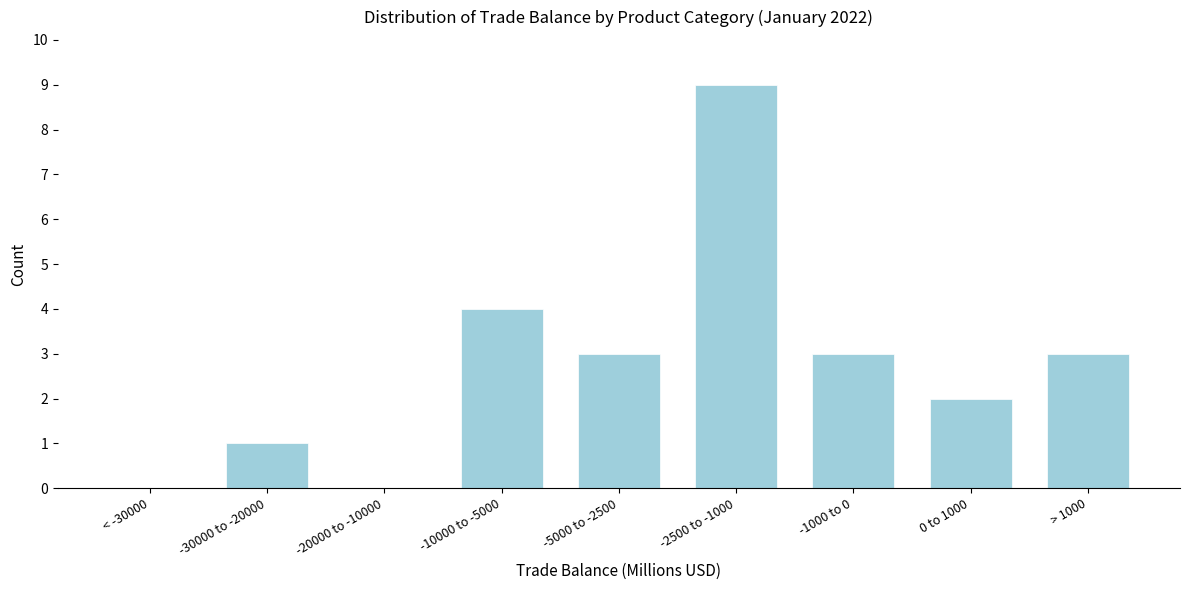

Reading left to right, list all the values displayed in this chart.

< -30000=0	-30000 to -20000=1	-20000 to -10000=0	-10000 to -5000=4	-5000 to -2500=3	-2500 to -1000=9	-1000 to 0=3	0 to 1000=2	> 1000=3